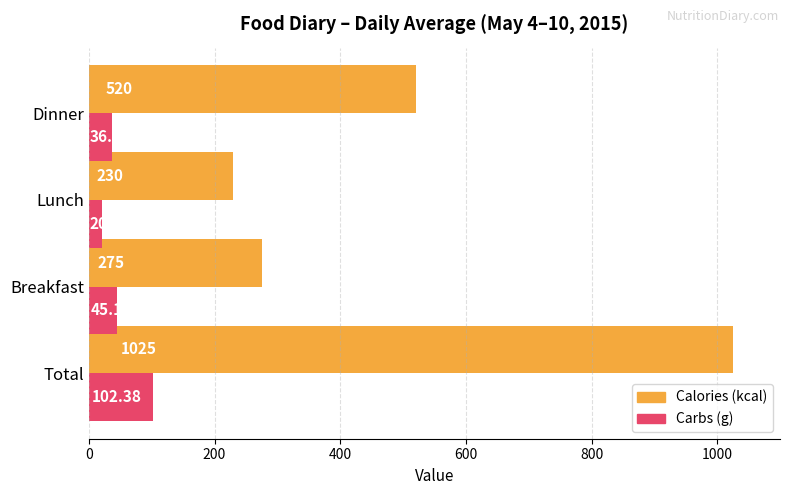

Which series changed the most between Breakfast and Lunch?

Calories (kcal)